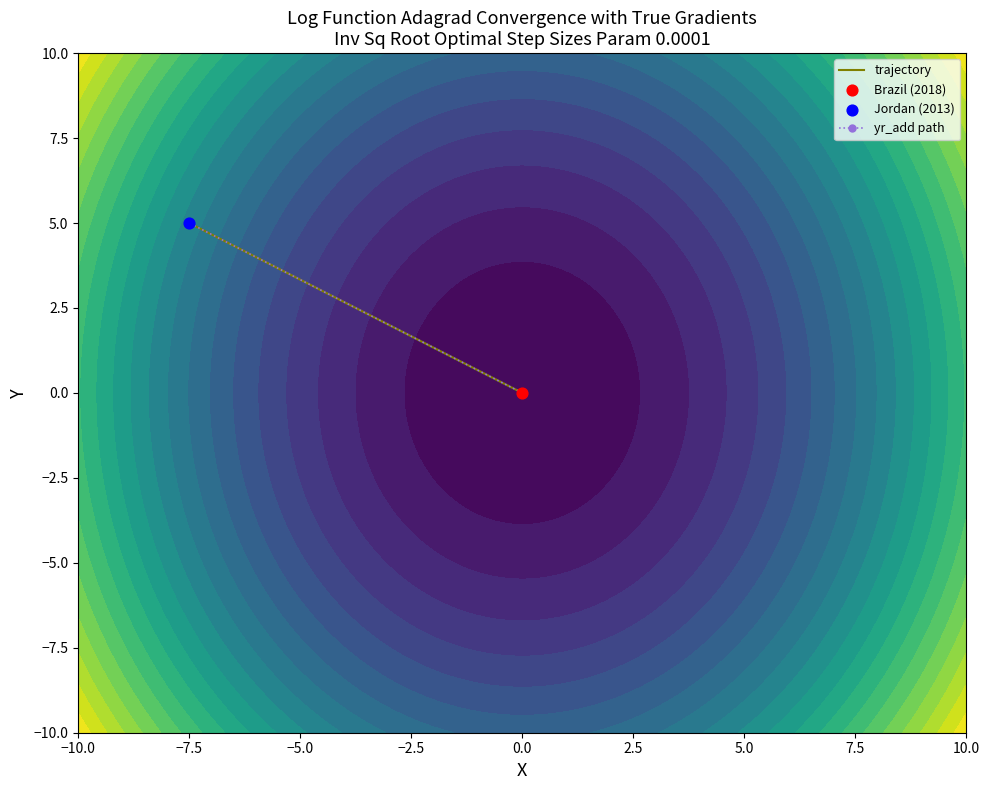

Rank the series by their maximum value, from lowest to highest.

trajectory, yr_add path